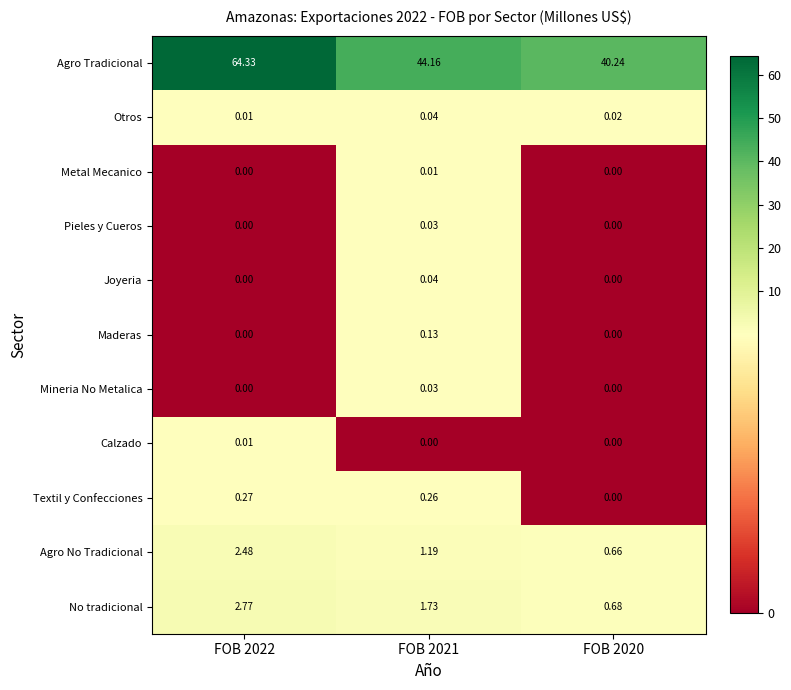

Is the value of Agro No Tradicional at FOB 2022 greater than the value of Mineria No Metalica at FOB 2022?

Yes